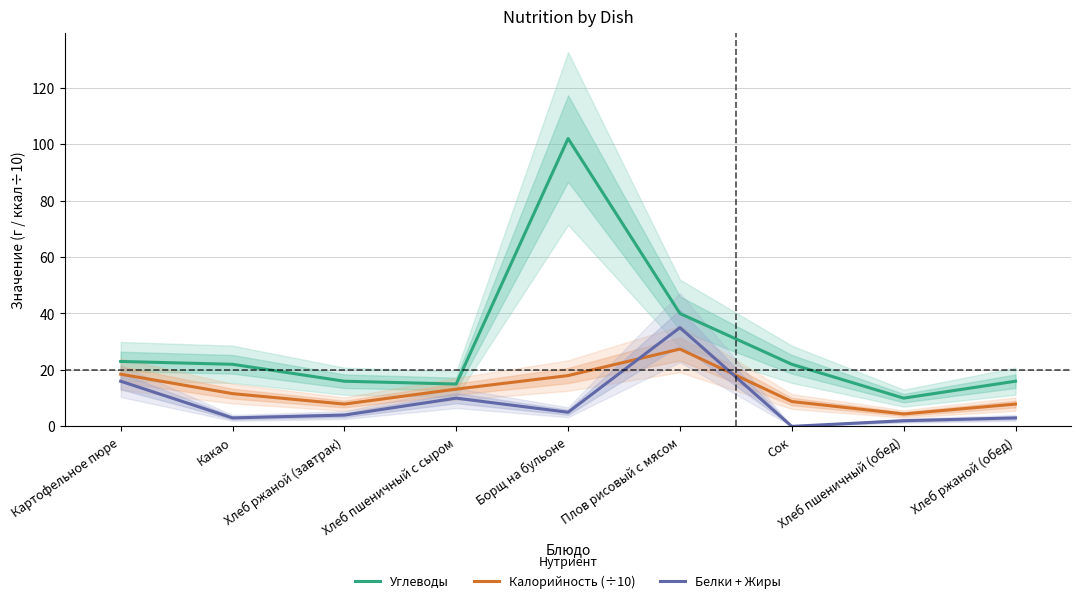

At which category does Углеводы reach its first local valley?

Хлеб пшеничный с сыром